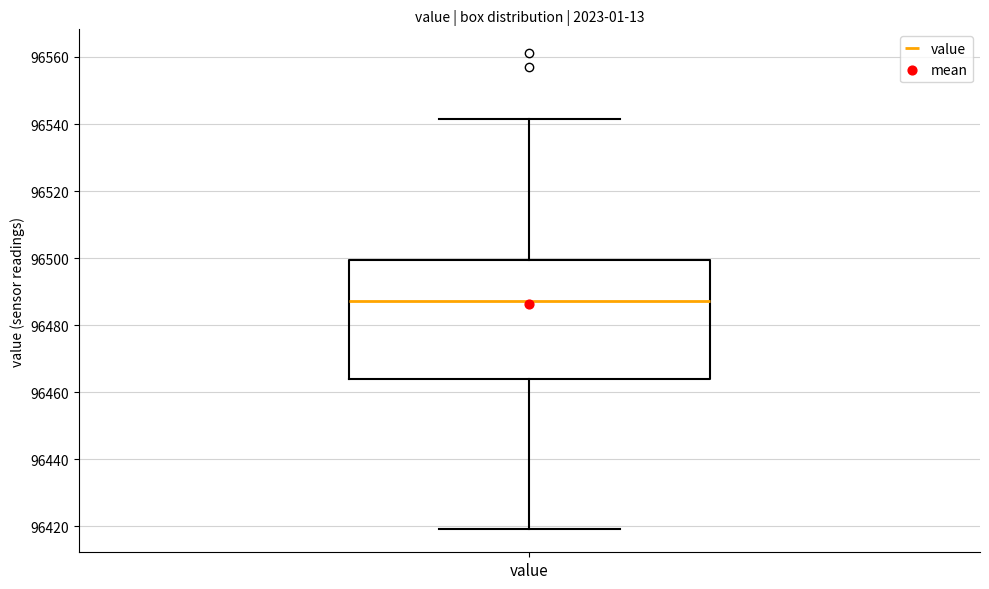

Read this box plot against the y-axis: the position of the median line, the range covered by the box, and the ends of both whiskers. The values are not printed on the chart, so give them approximately, as read against the axis.

median 96488, box 96464 to 96500, whiskers 96420 to 96542